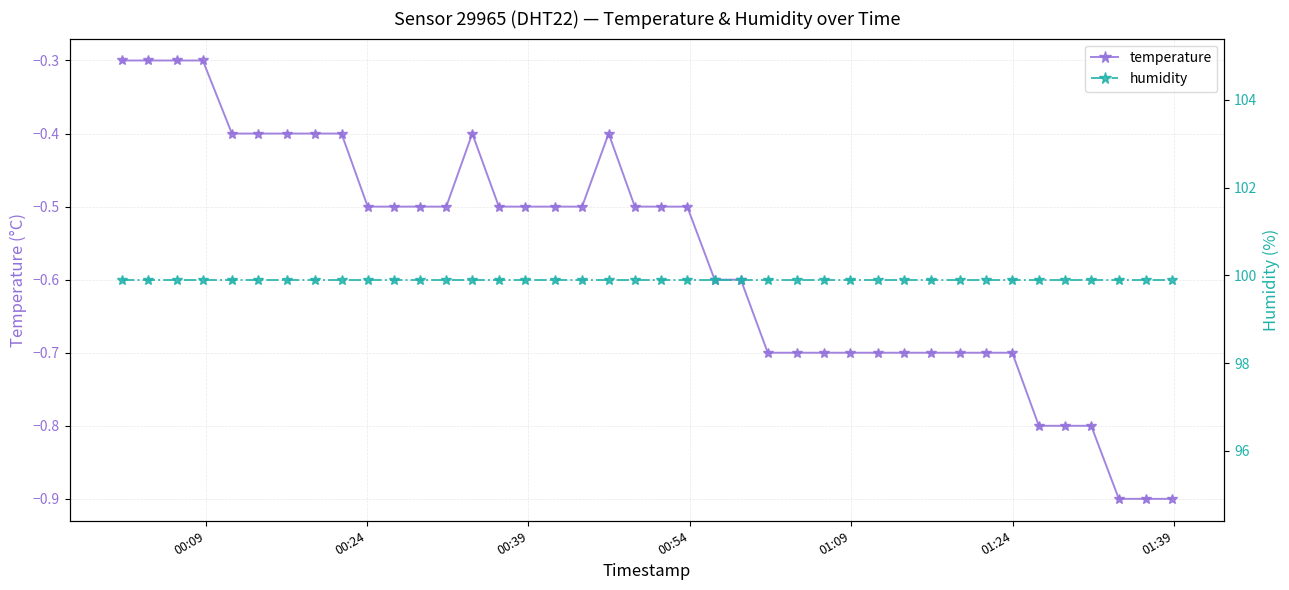

What is the value of the temperature point at the 35th from the left?

-0.8